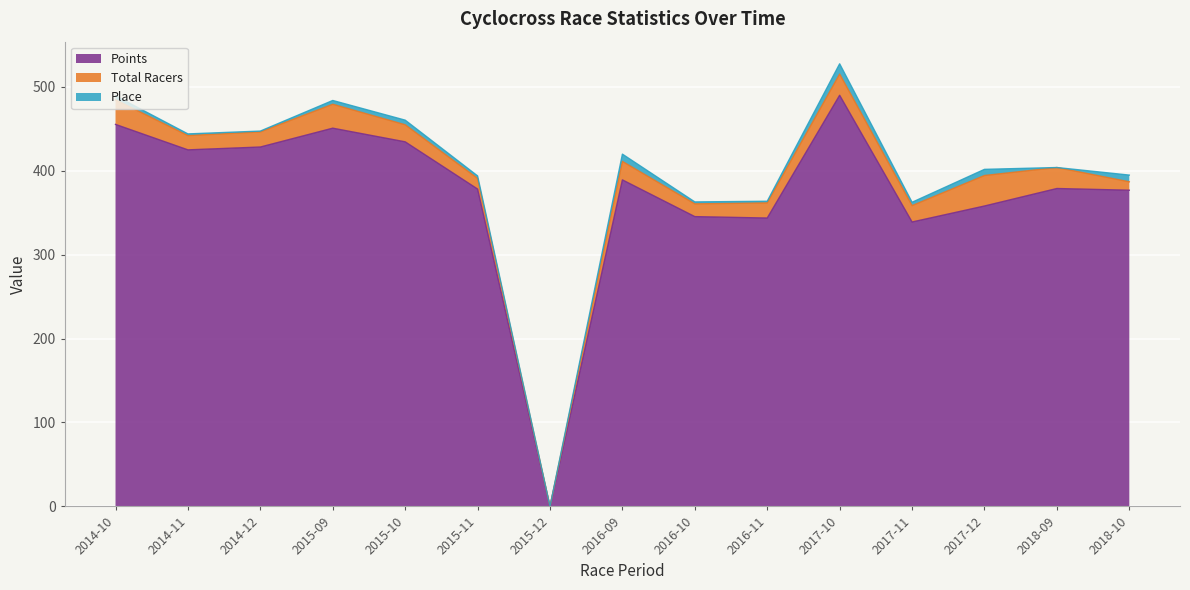

What is the label of the 8th point from the left?

2016-09